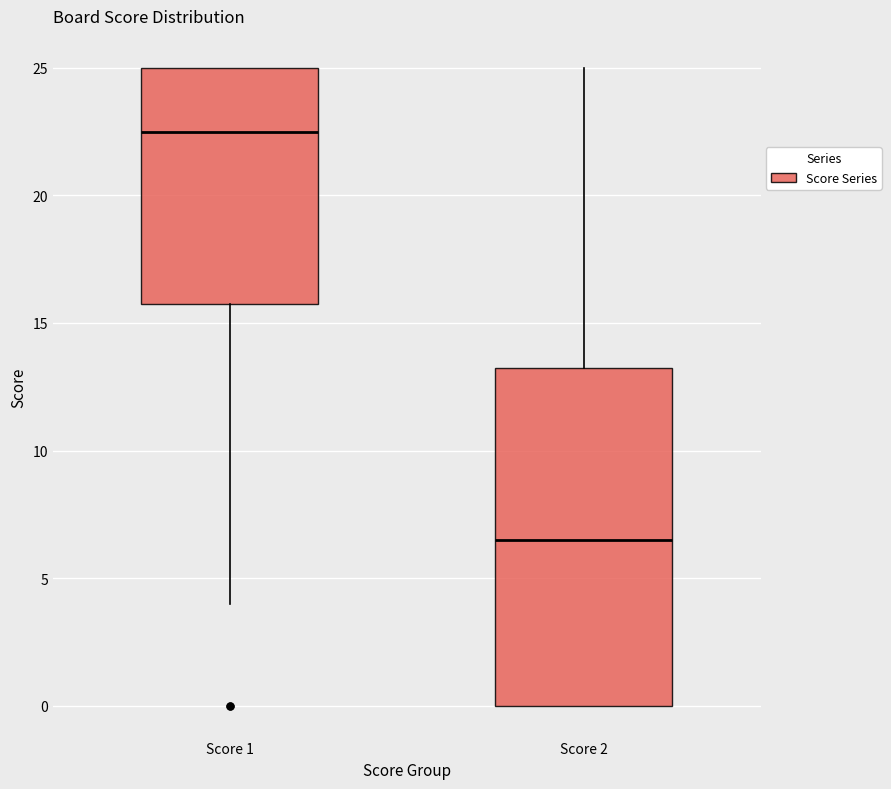

Reading left to right, read every box against the y-axis: the position of its median line, the range the box covers, and the ends of its whiskers. The values are not printed on the chart, so give them approximately, as read against the axis.

Score 1: median 22.5, box 16.0 to 25.0, whiskers 4.0 to 25.0
Score 2: median 6.5, box 0.0 to 13.5, whiskers 0.0 to 25.0